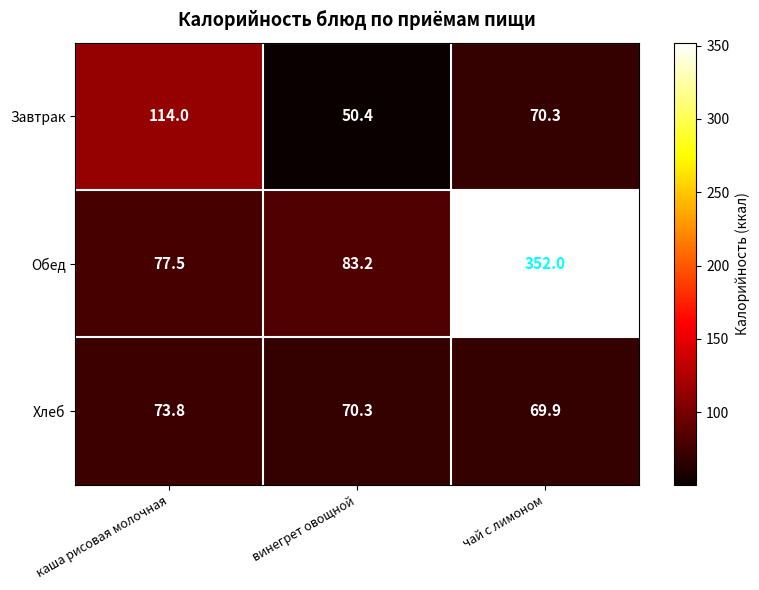

At винегрет овощной, list the series in order from largest to smallest.

Обед, Хлеб, Завтрак